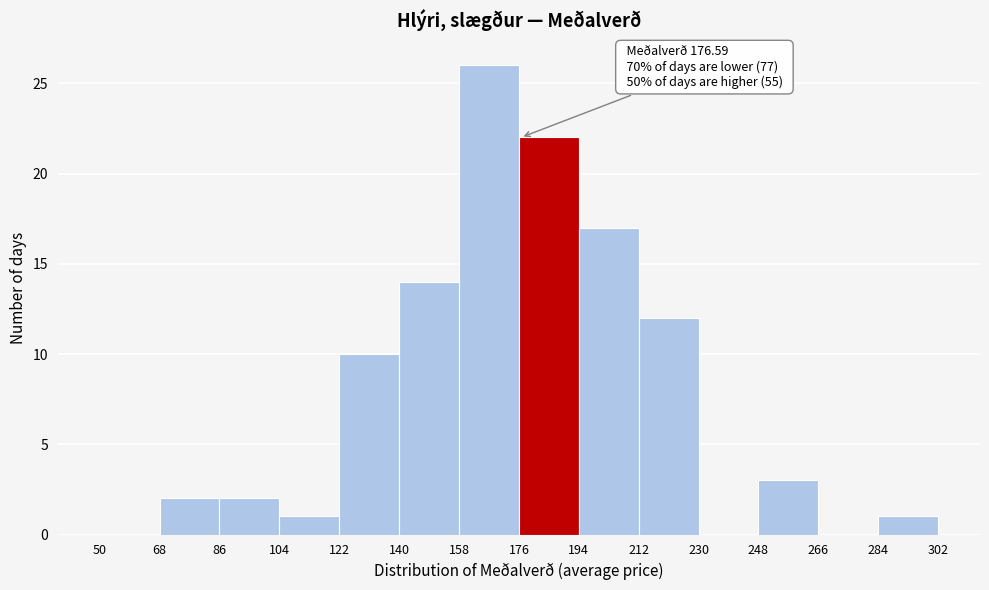

Which range on the x-axis has the tallest bar?

158 to 176